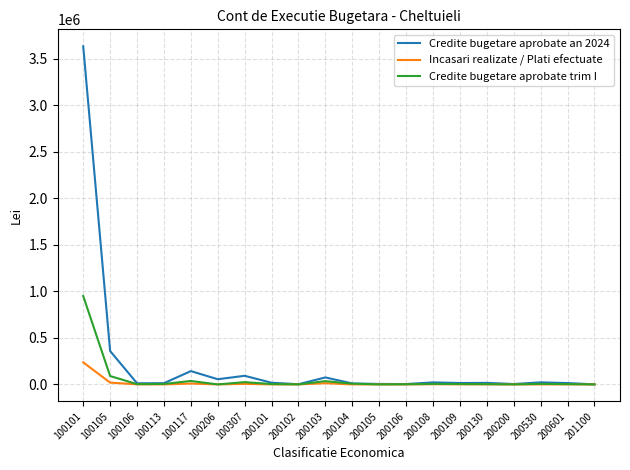

Which series has the widest spread of values?

Credite bugetare aprobate an 2024